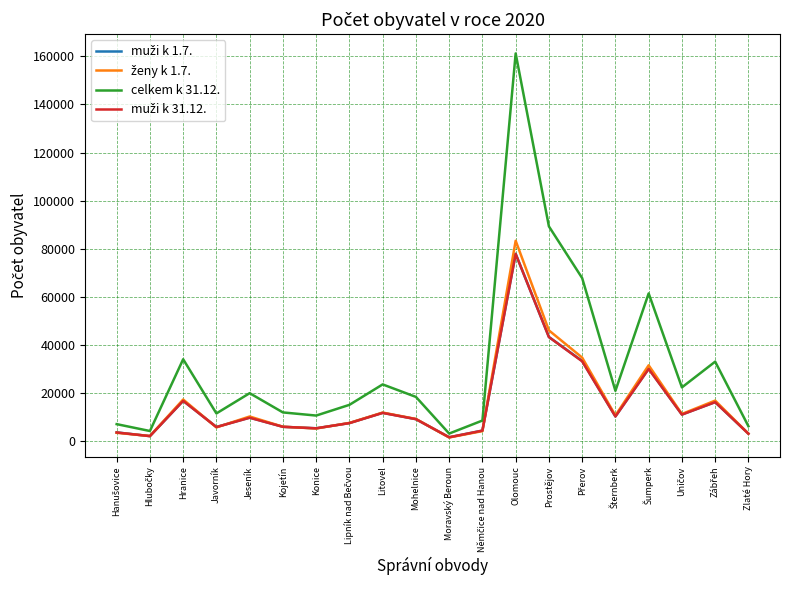

Is it true that celkem k 31.12. equals 18403 at Mohelnice?

True